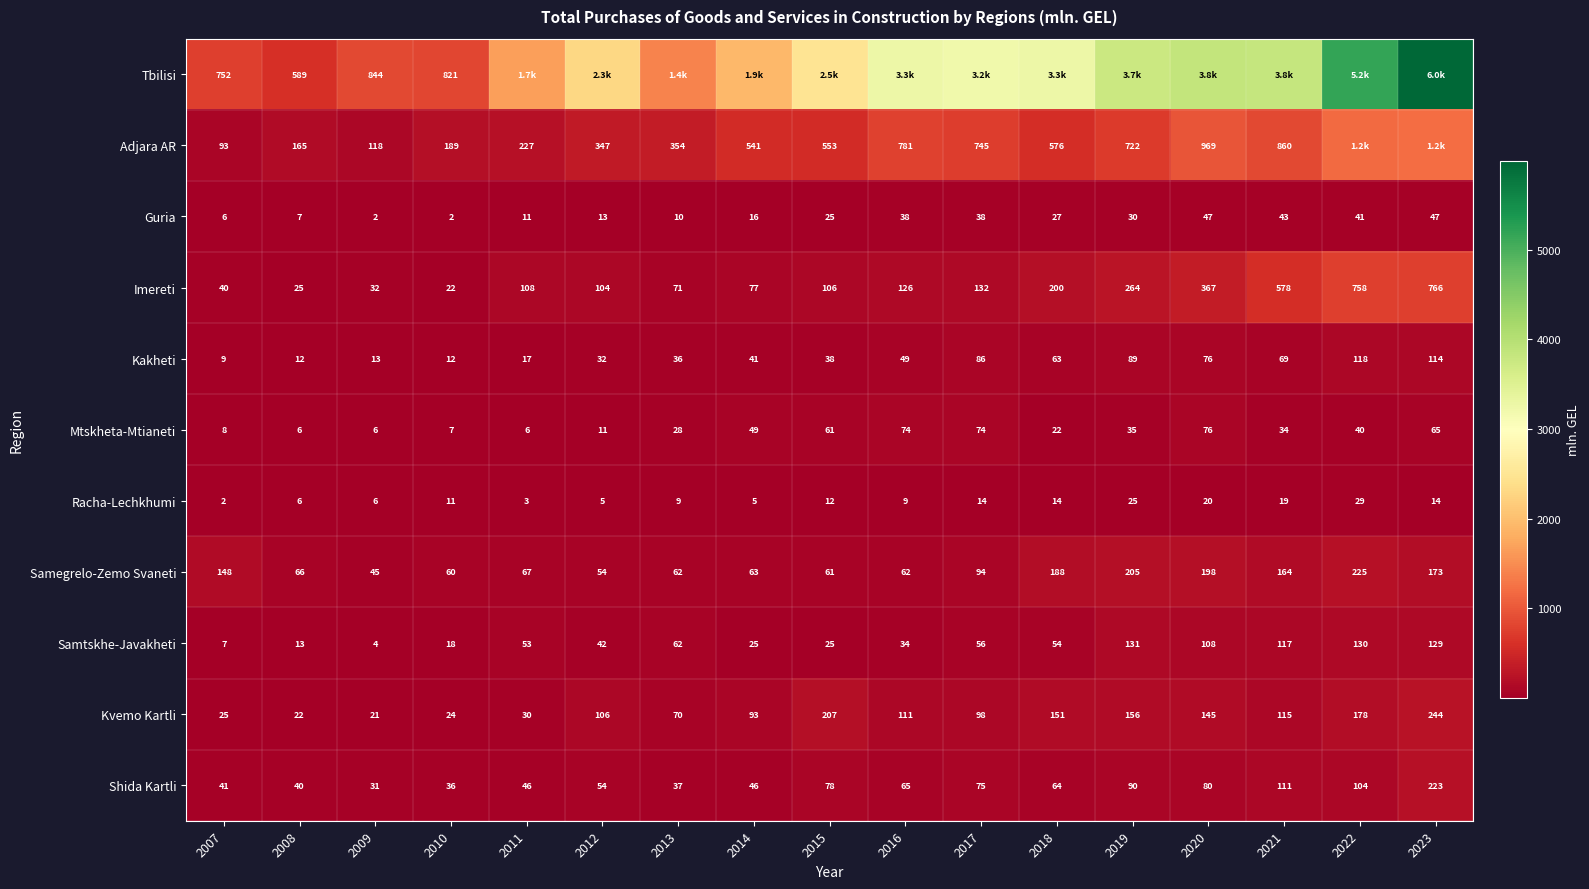

Which category has the lowest value in the Shida Kartli series?

2009